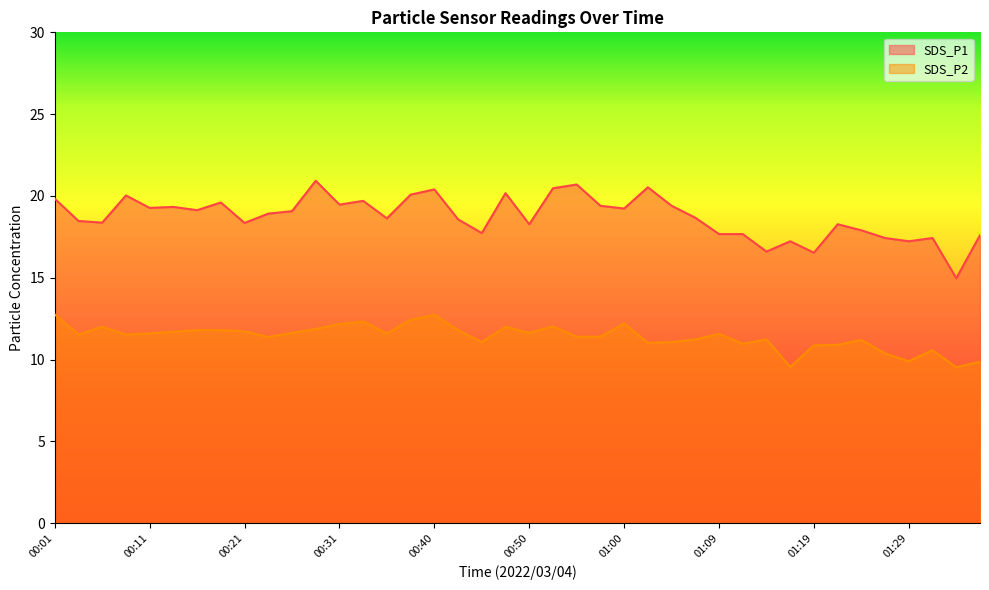

How many interior local peaks does the SDS_P2 series have?

10